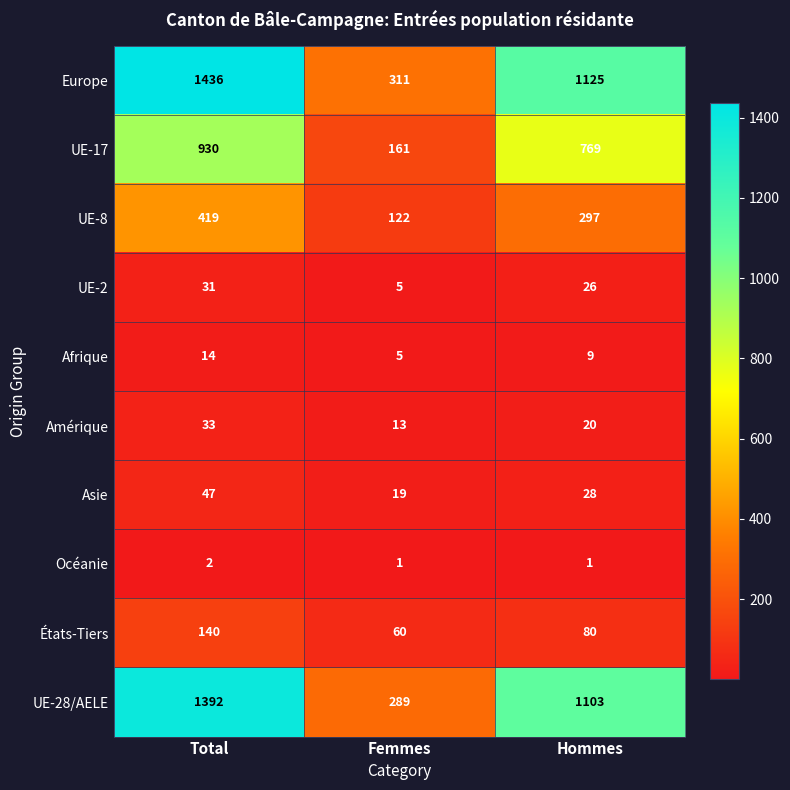

What is the sum of all Europe values?

2872